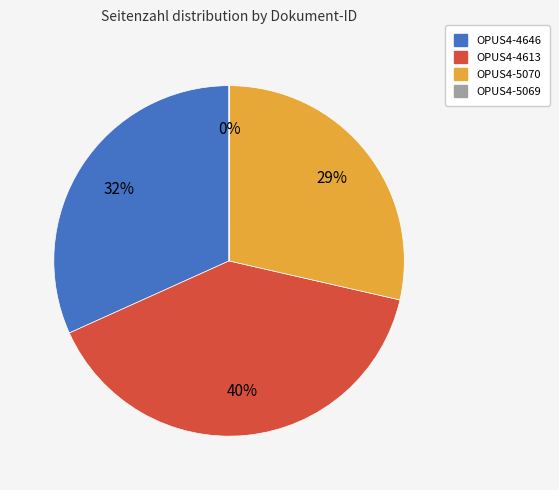

Does OPUS4-4646 account for over 50% of the chart?

No